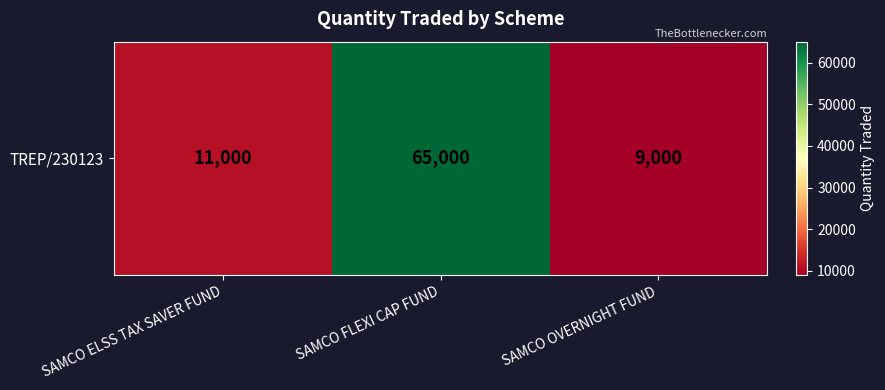

At which label does the data first exceed 11000?

SAMCO FLEXI CAP FUND